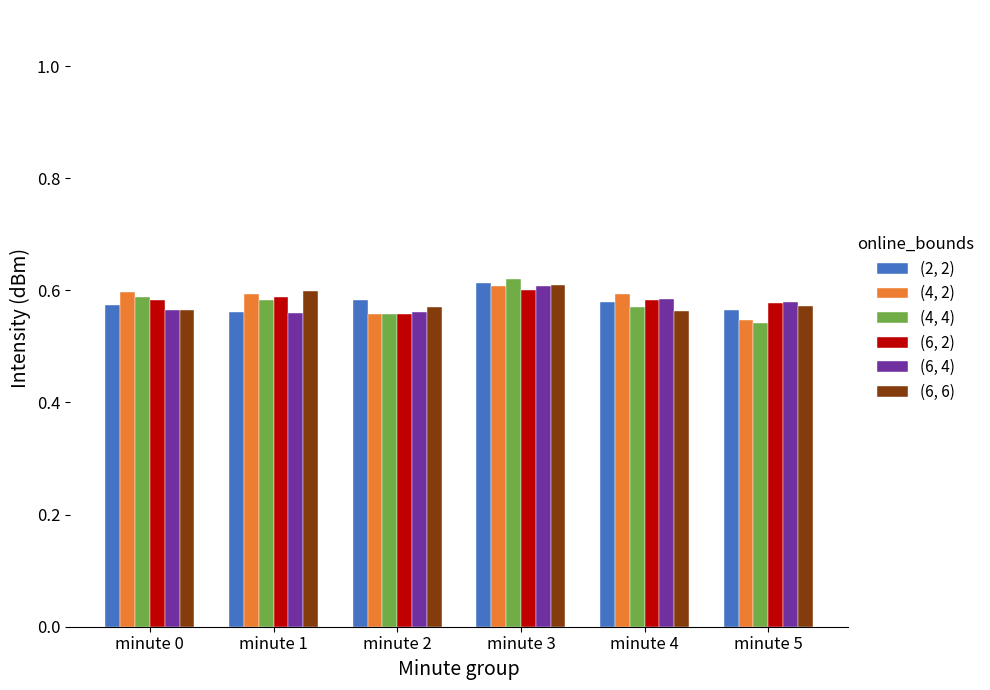

Rank the series at minute 1 from highest to lowest value.

(6, 6), (4, 2), (6, 2), (4, 4), (2, 2), (6, 4)